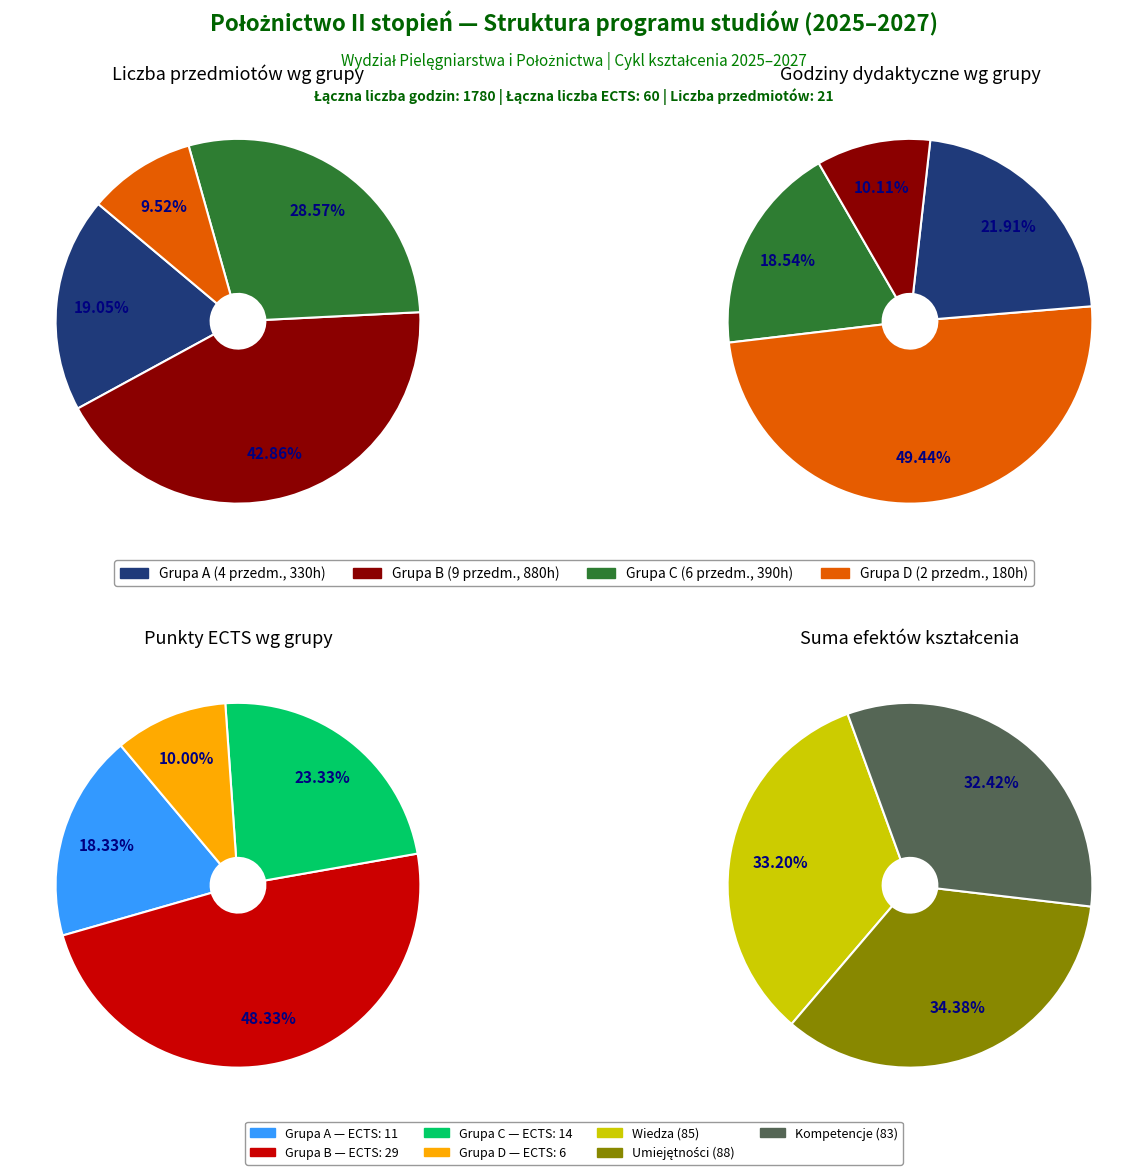

How many slices are in this pie chart?

4